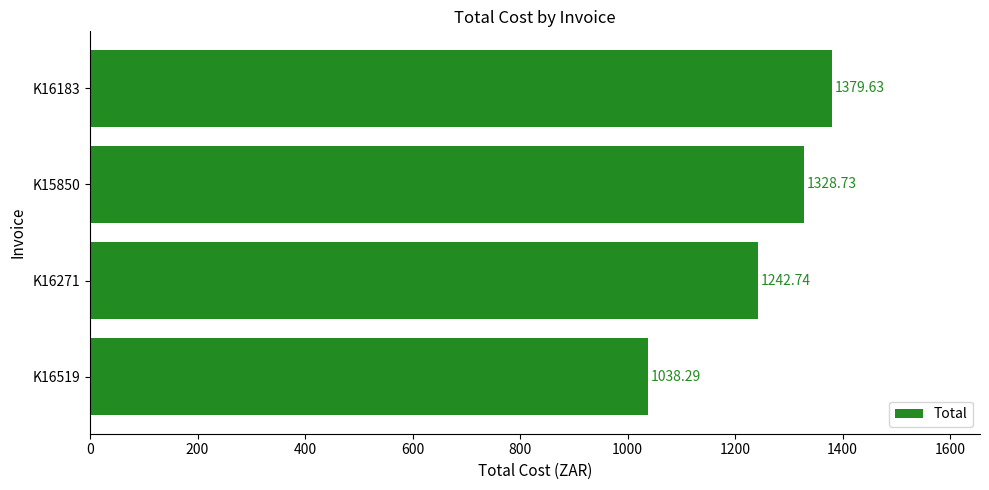

At which label is the value closest to 1208?

K16271